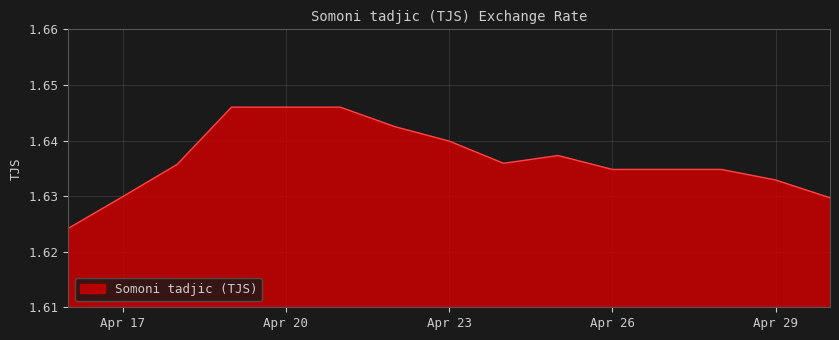

Does the chart have visible grid lines?

Yes